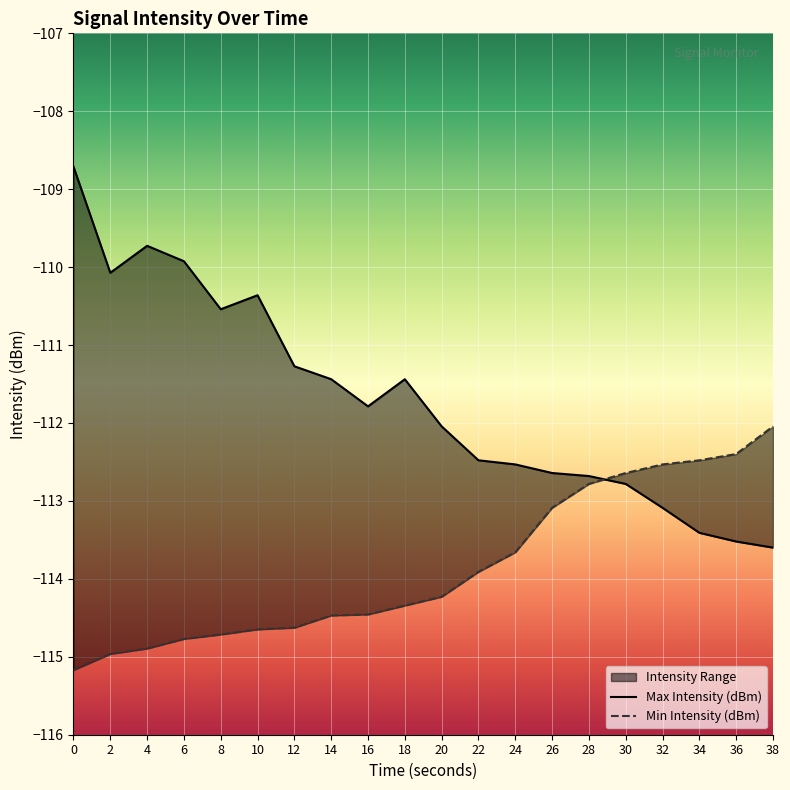

At how many categories does at least one series exceed -111?

6